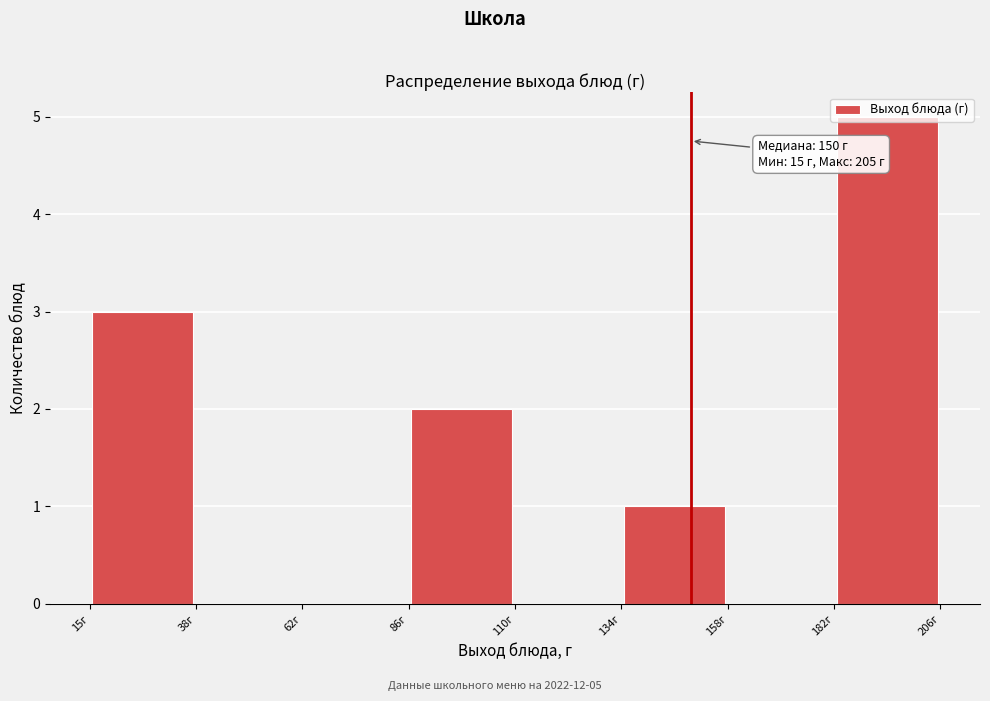

Over which range of the x-axis is the bar tallest?

180 to 205